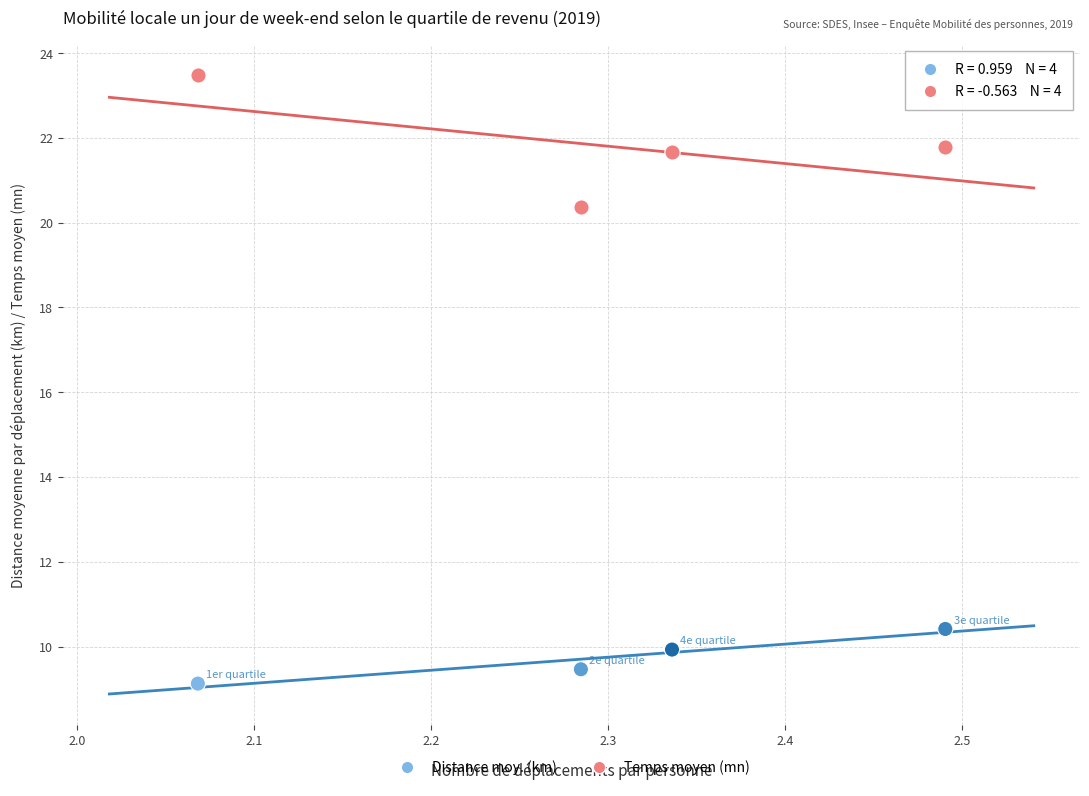

Across all data points, what is the average X value?

2.3